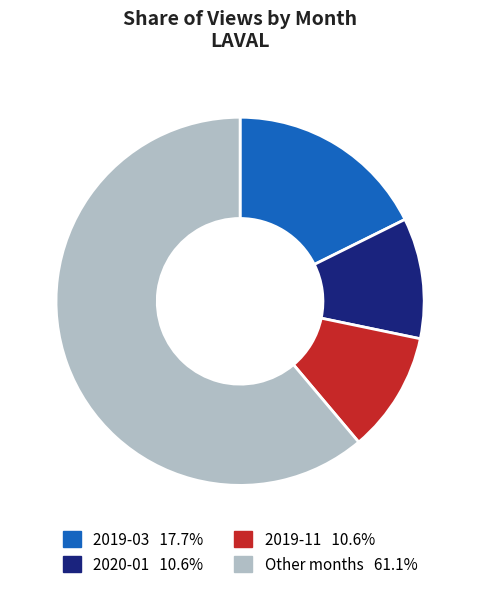

Is there a majority slice in this chart?

Yes